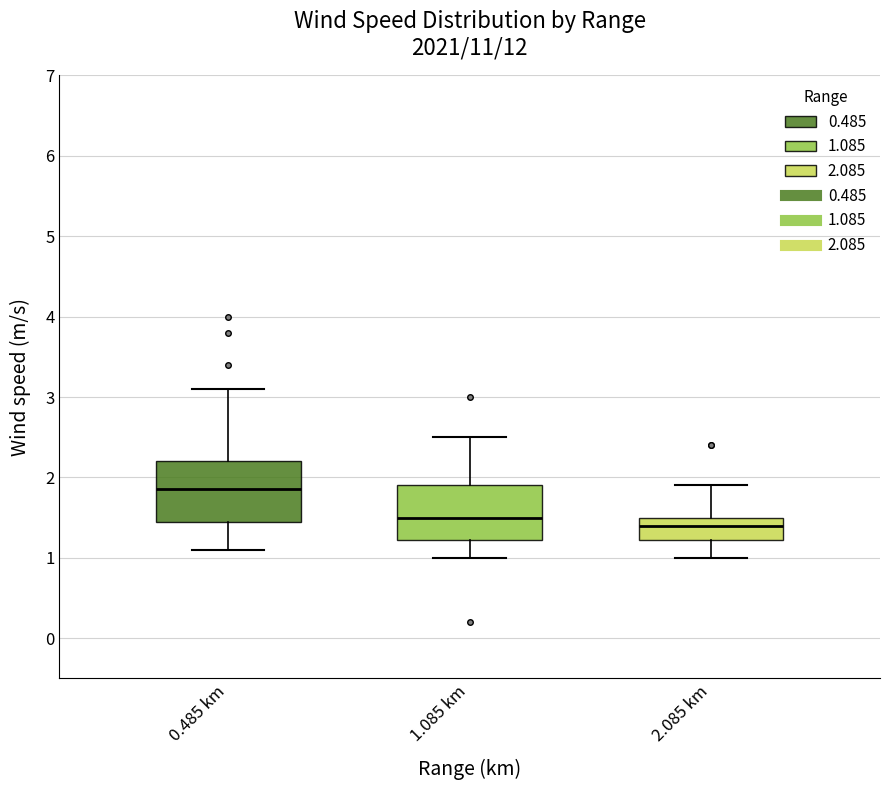

Which box has the highest median line?

0.485 km